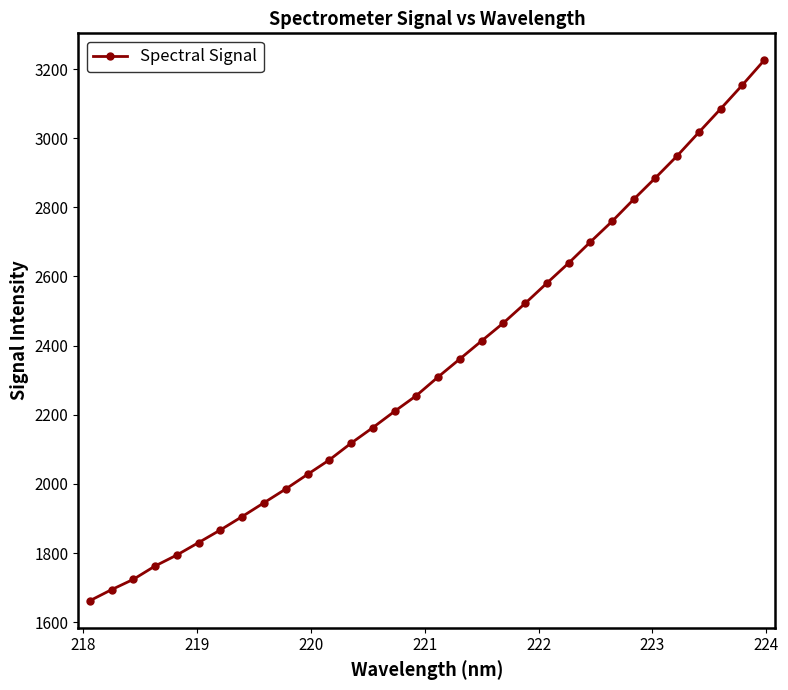

What is the value of the 7th point from the left?

1866.8